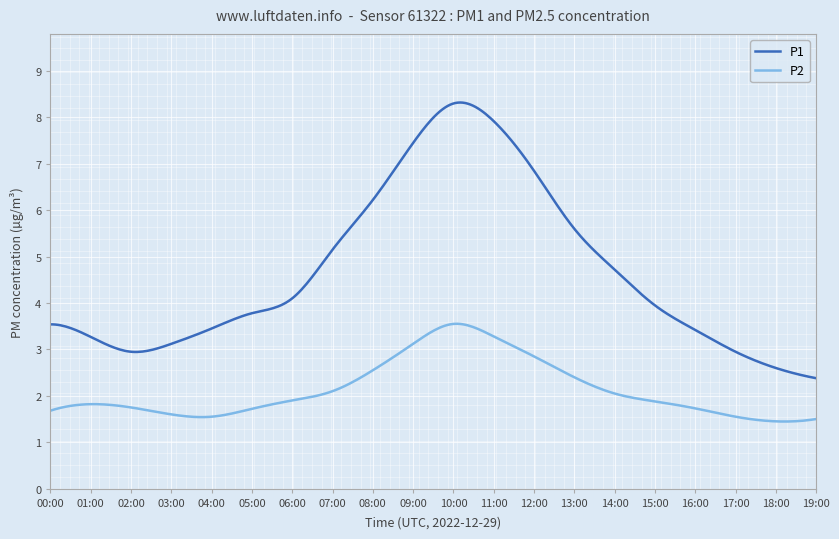

Which series has the largest range (max minus min)?

P1